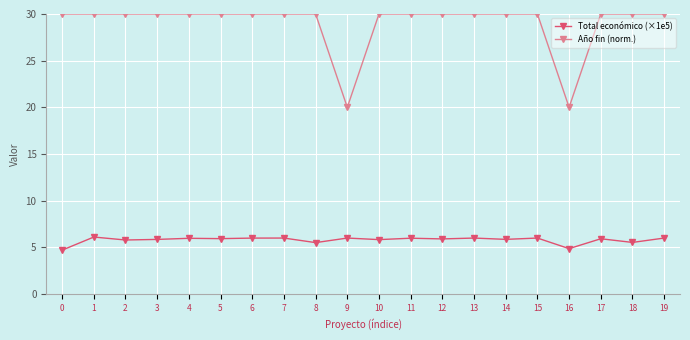

How many Año fin (norm.) values are between 30 and 31?

18